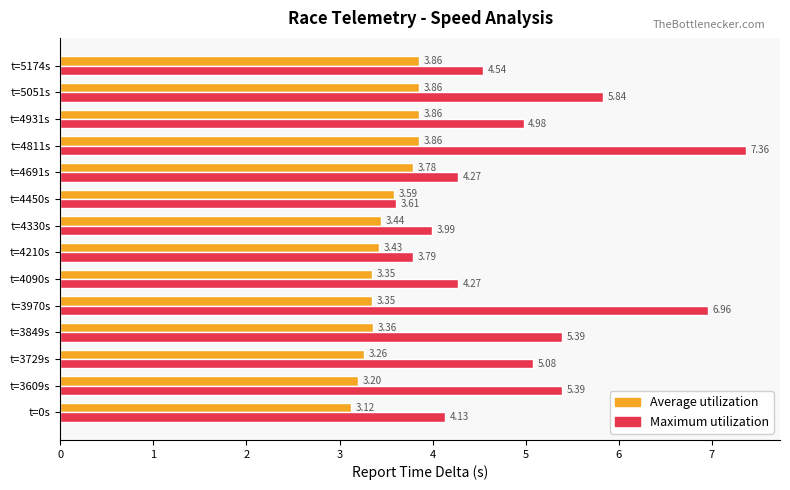

What is the difference between the maximum and minimum values in the Maximum utilization series?

3.8